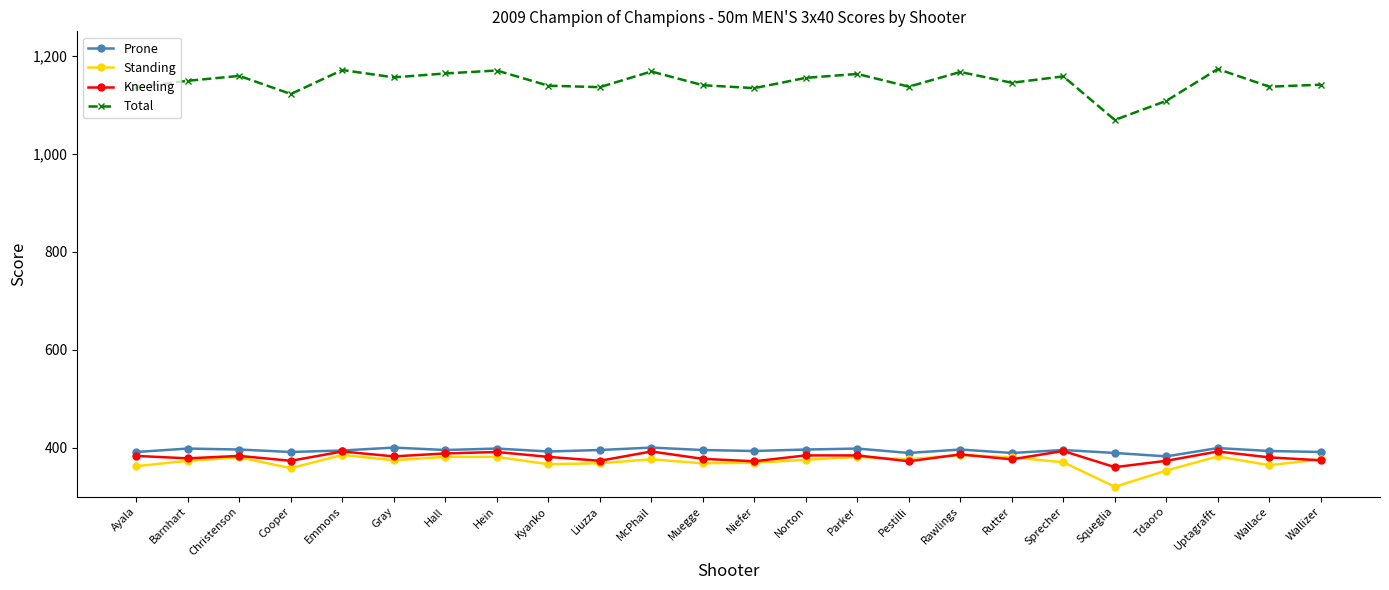

The Total series shows 1650 at Squeglia. True or false?

False